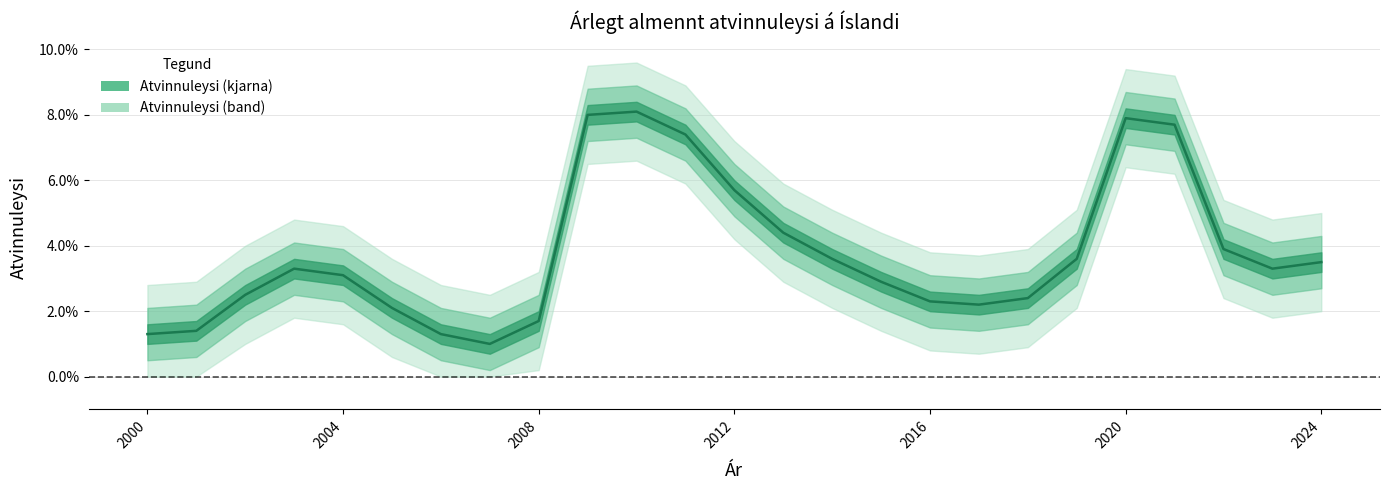

Reading left to right, what are all the values shown in this chart?

0.0	0.0	0.0	0.0	0.0	0.0	0.0	0.0	0.0	0.1	0.1	0.1	0.1	0.0	0.0	0.0	0.0	0.0	0.0	0.0	0.1	0.1	0.0	0.0	0.0